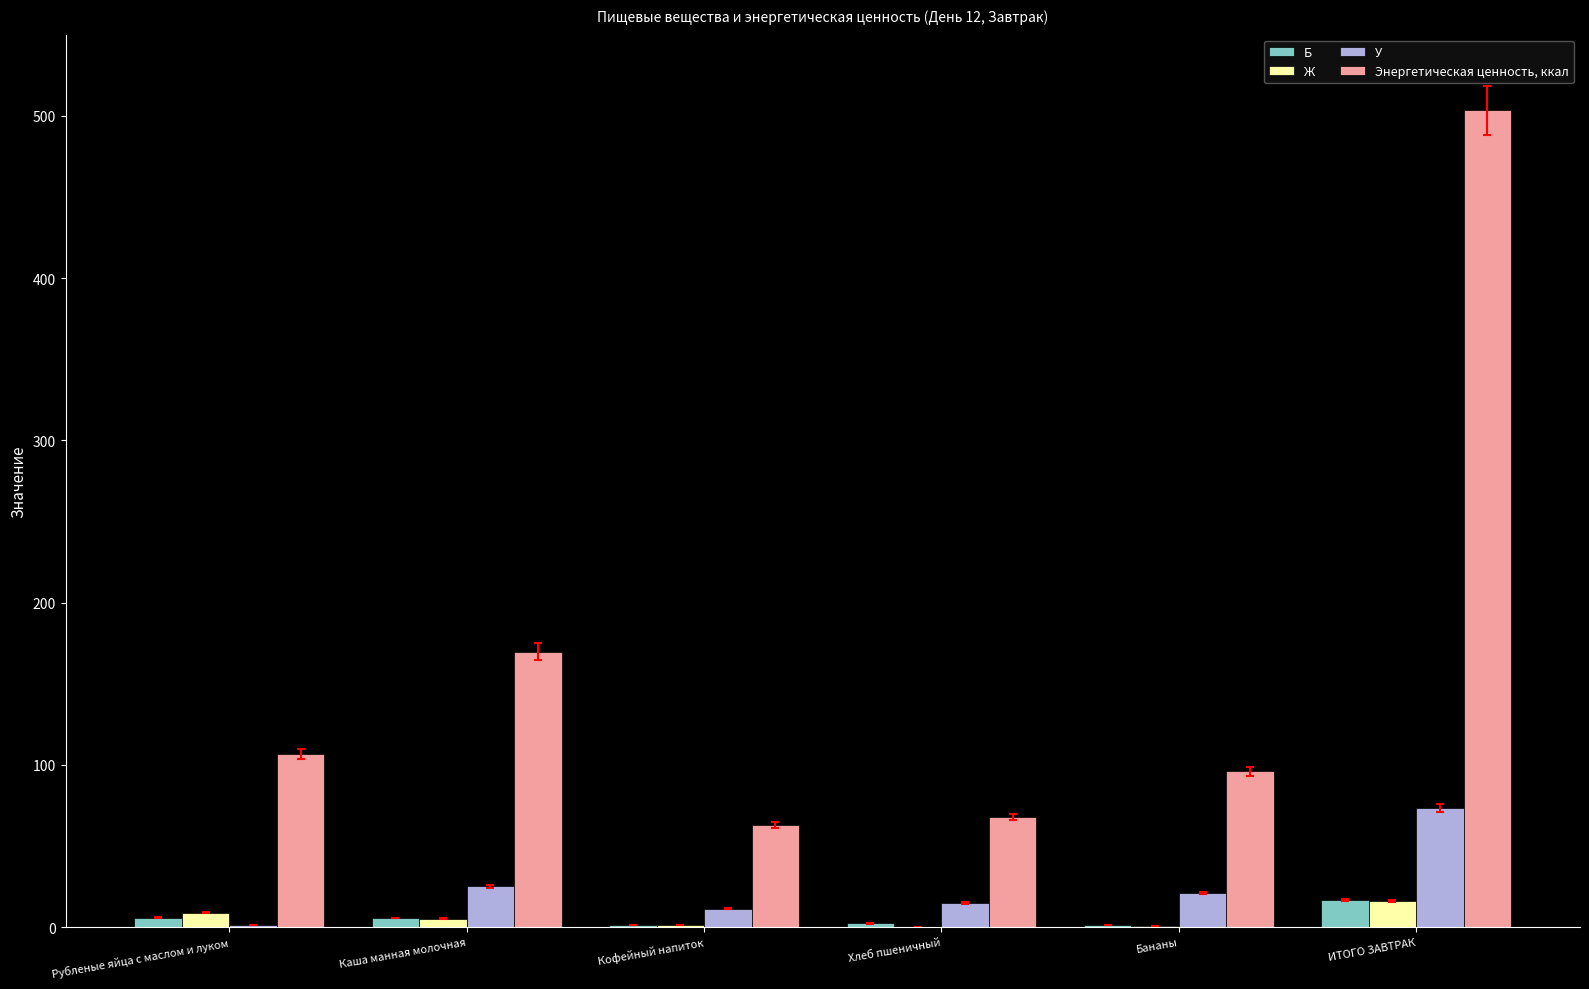

Are the bars horizontal?

No